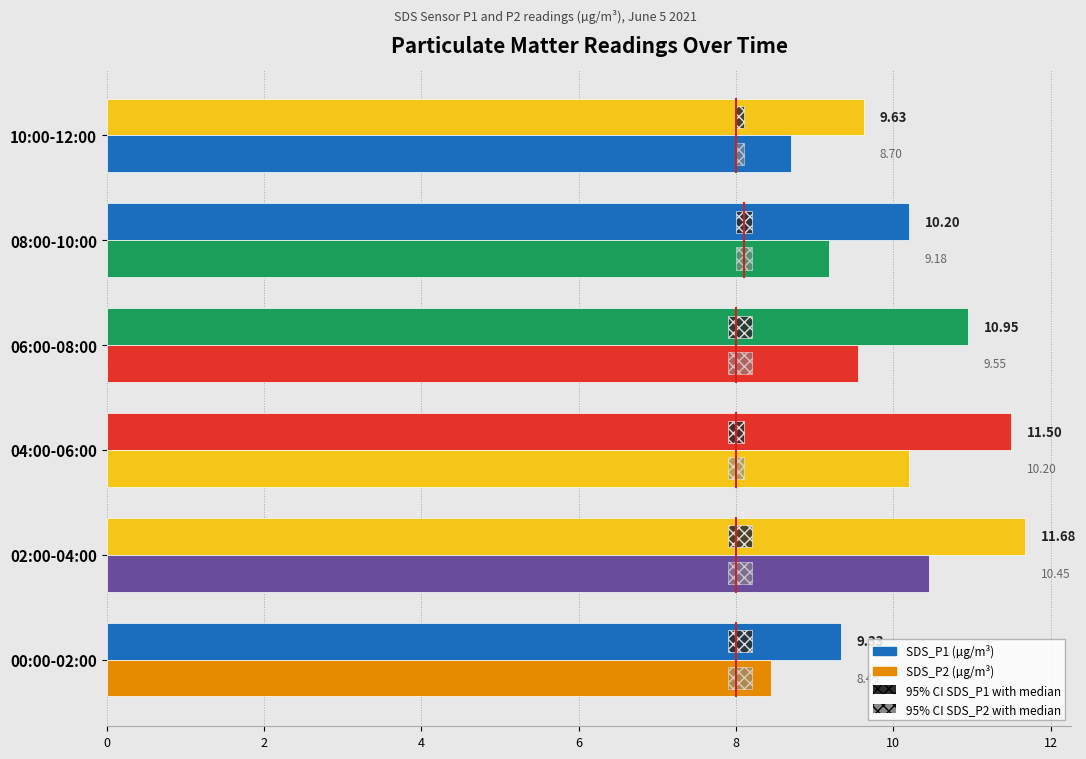

What is the difference between the SDS_P2 values at 04:00-06:00 and 08:00-10:00?

1.0